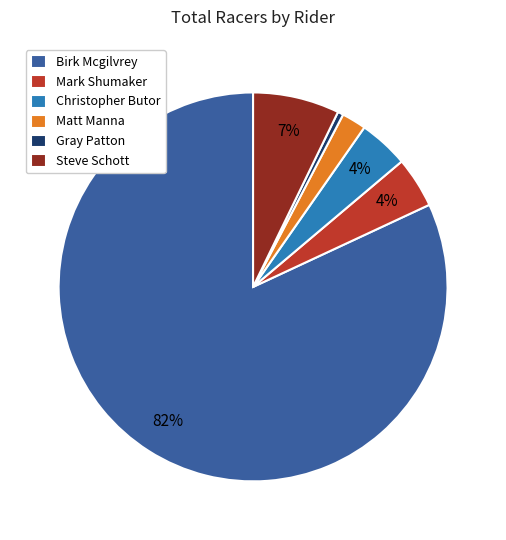

Combined, do Christopher Butor and Mark Shumaker account for over 50%?

No